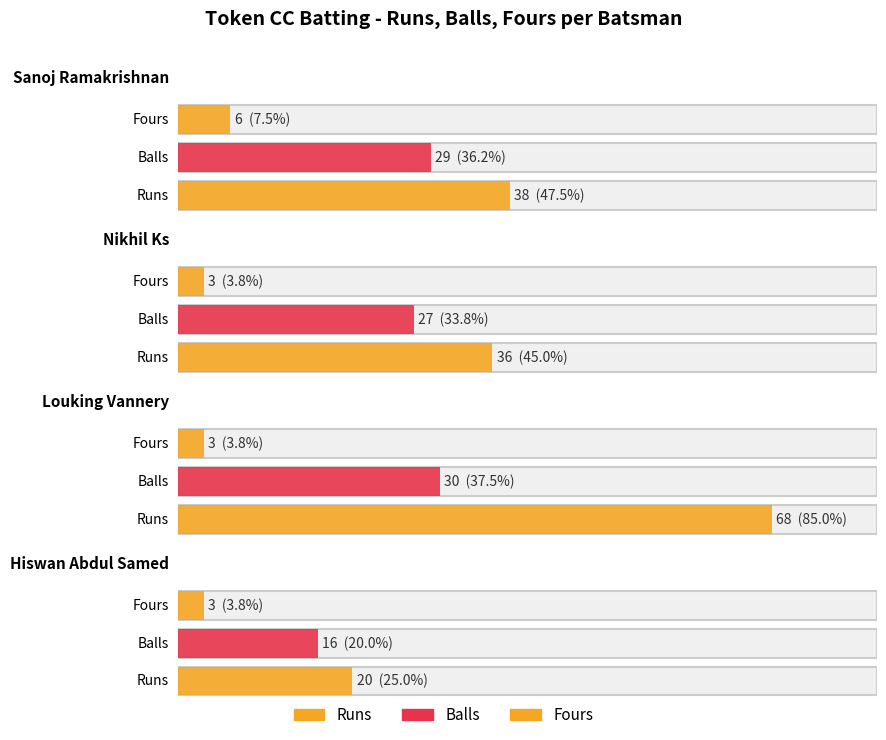

What is the sum of all Balls values?

102